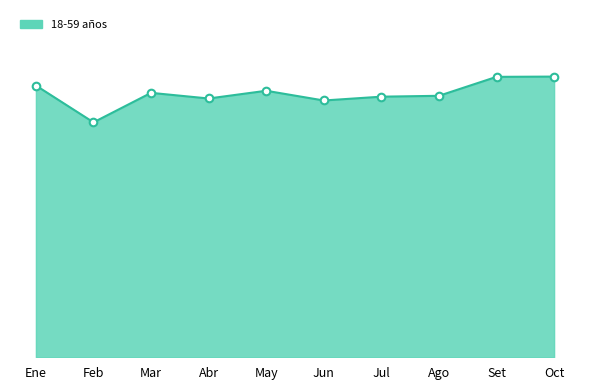

What is the change in value from Ago to Set?

+655